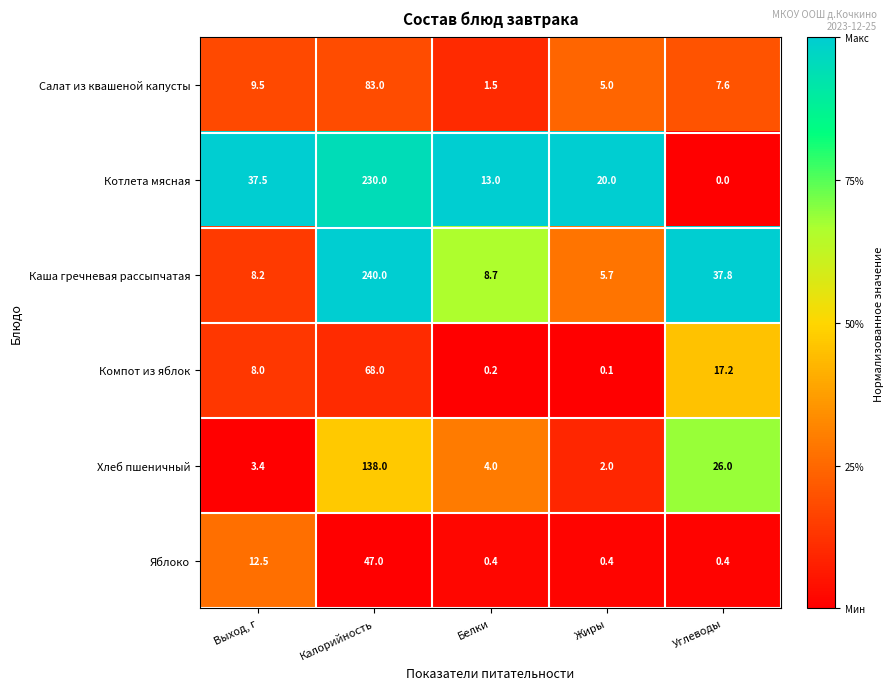

Which series has the widest spread of values?

Каша гречневая рассыпчатая